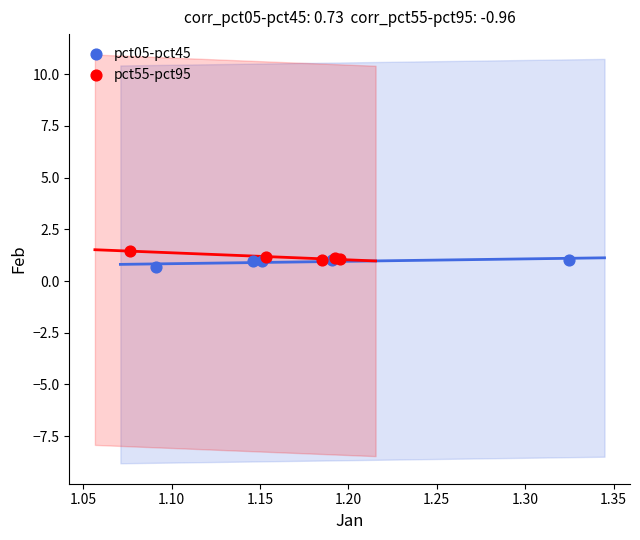

What are all the series names shown in the legend?

pct05-pct45, pct55-pct95